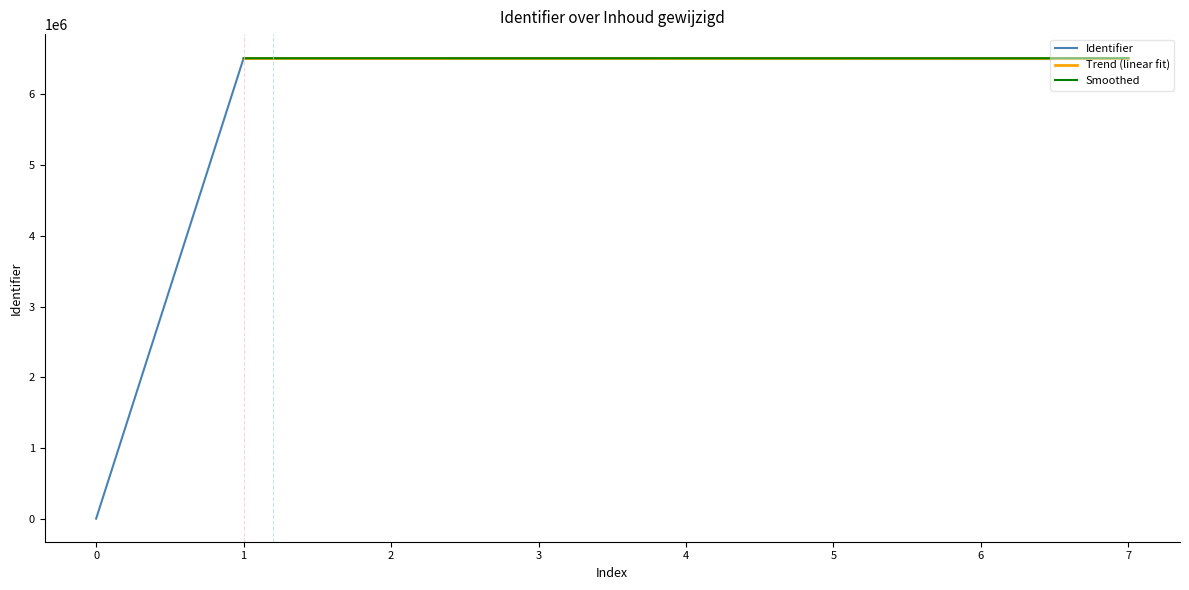

The Identifier series shows 0 at 0. True or false?

True